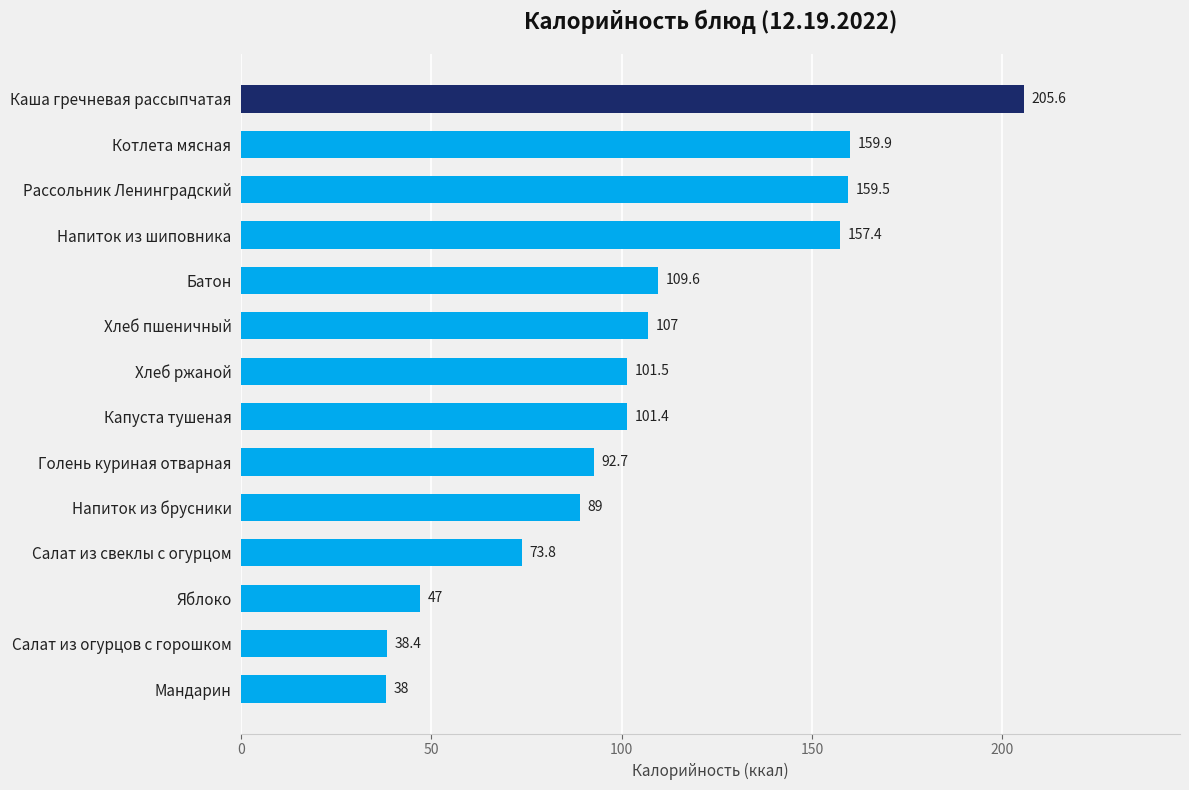

Rank the categories by value from highest to lowest.

Каша гречневая рассыпчатая, Котлета мясная, Рассольник Ленинградский, Напиток из шиповника, Батон, Хлеб пшеничный, Хлеб ржаной, Капуста тушеная, Голень куриная отварная, Напиток из брусники, Салат из свеклы с огурцом, Яблоко, Салат из огурцов с горошком, Мандарин